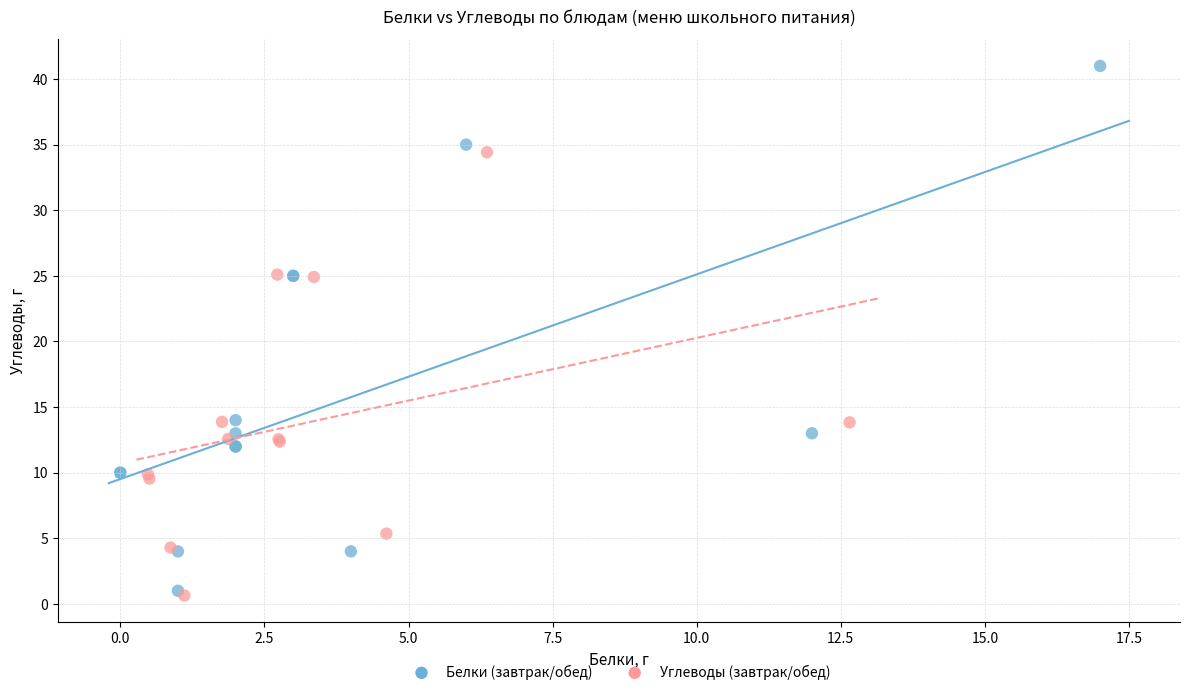

Which series reaches the maximum Y coordinate?

Белки (завтрак/обед)